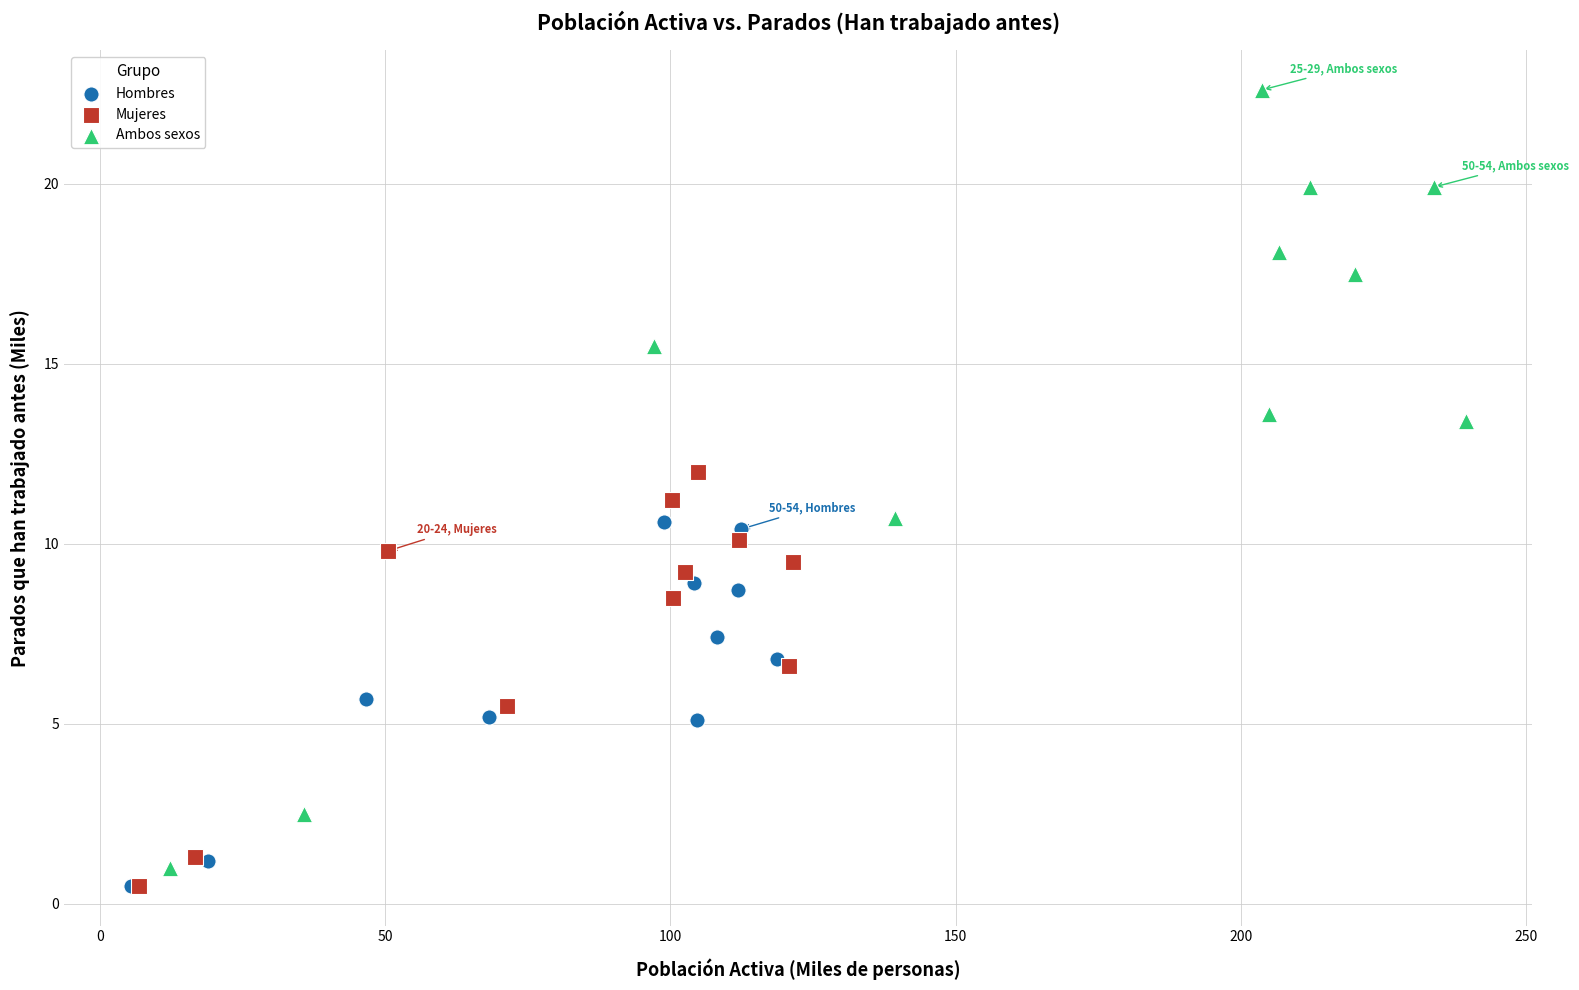

What are all the series names shown in the legend?

Hombres, Mujeres, Ambos sexos